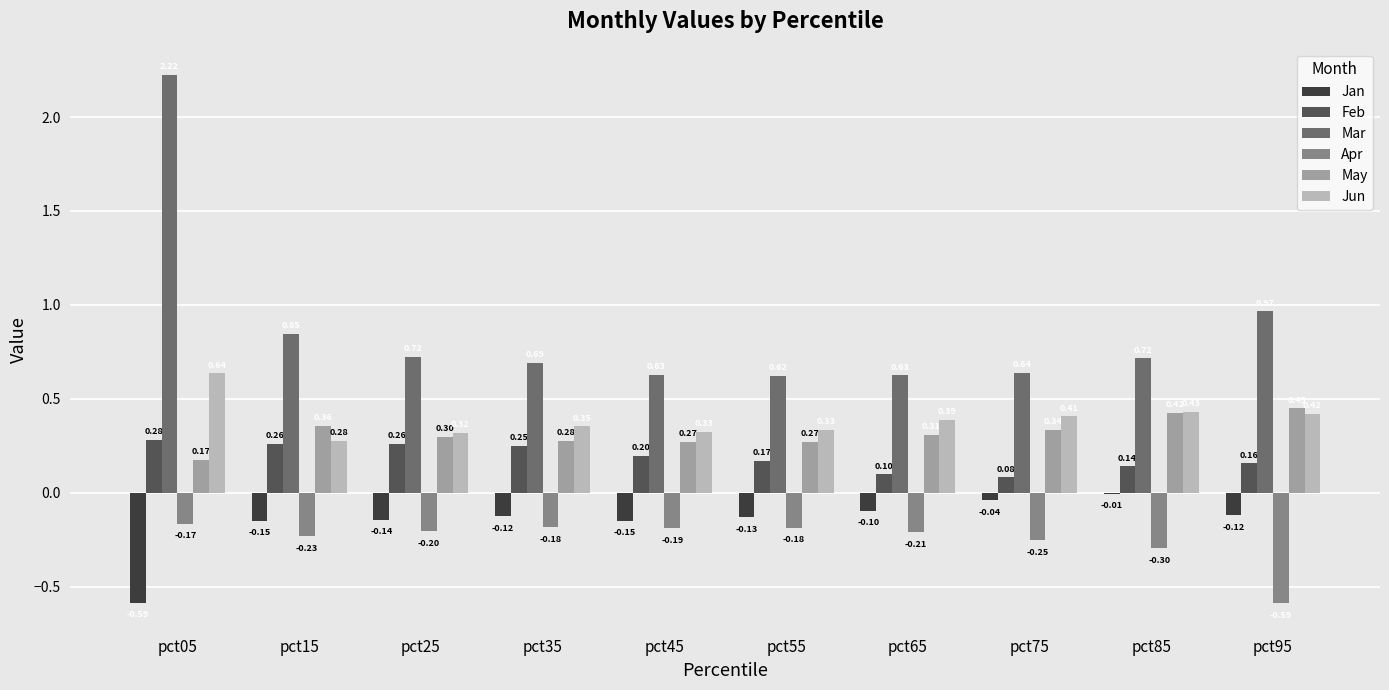

What is the approximate value of Feb at pct25?

0.3